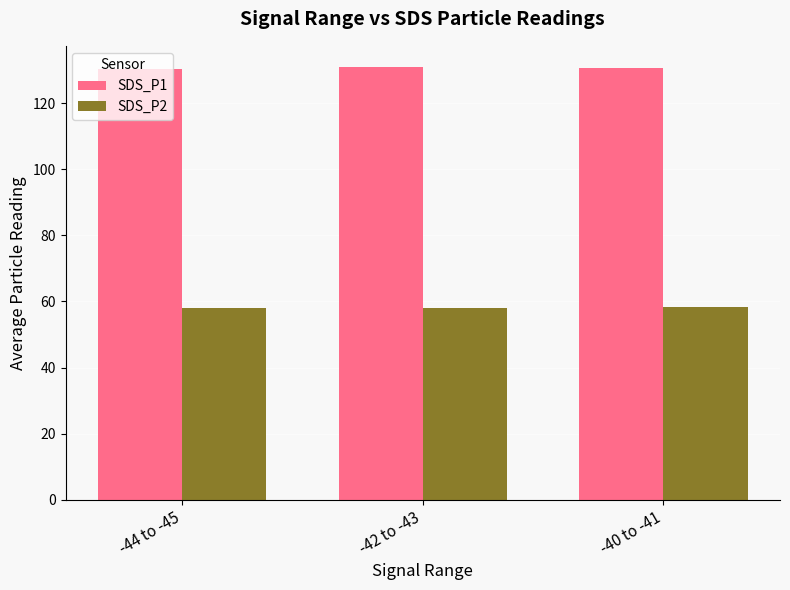

How many bars are there in each group?

2